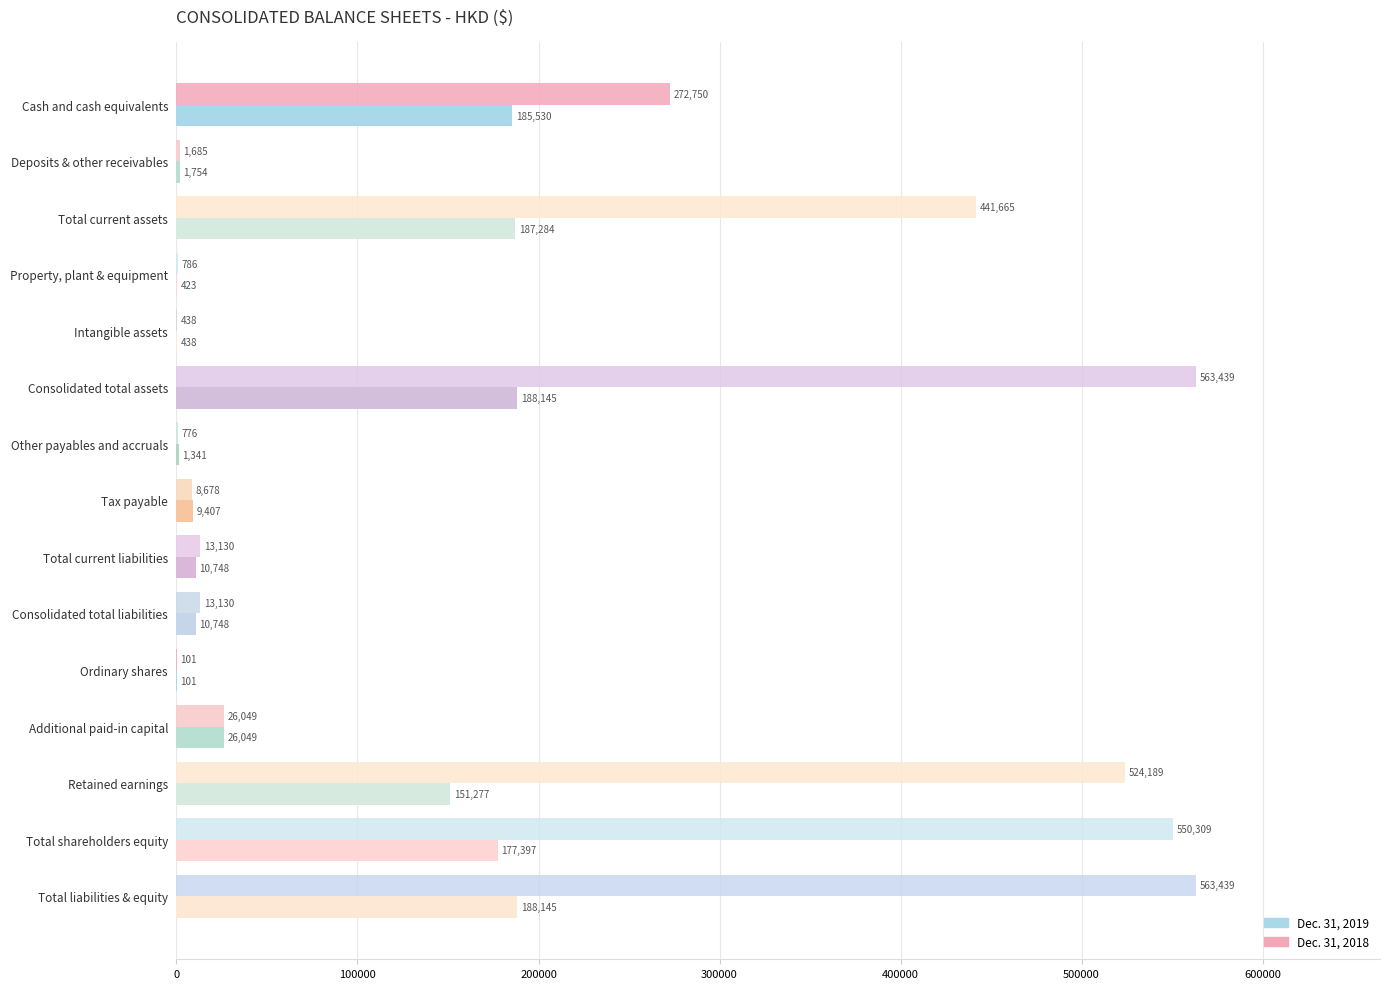

Is the value of Dec. 31, 2019 at Consolidated total assets greater than the value of Dec. 31, 2018 at Ordinary shares?

Yes